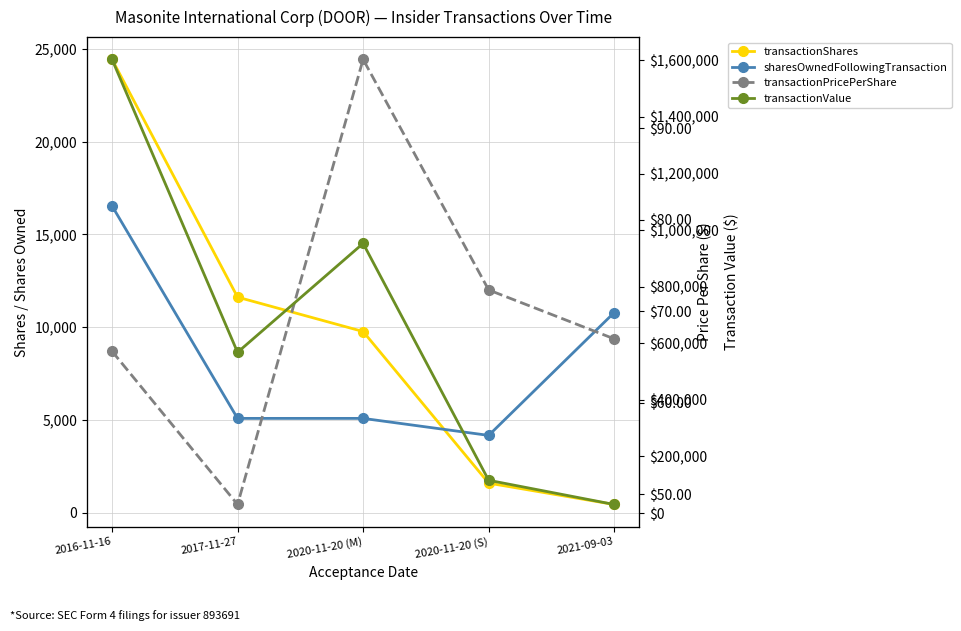

How many lines are shown in the chart?

4